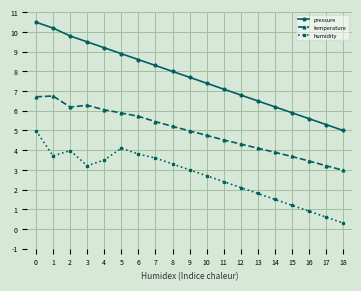

What is the total value across all series at 5?

18.9